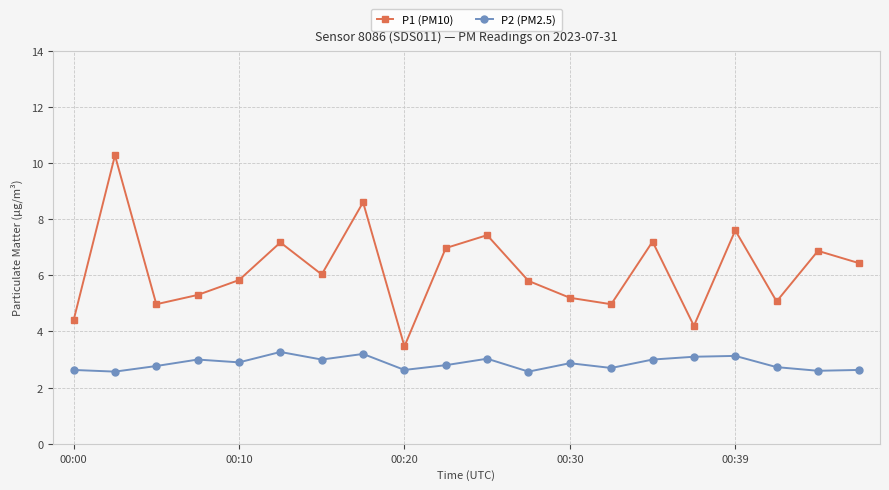

Which series has the widest spread of values?

P1 (PM10)